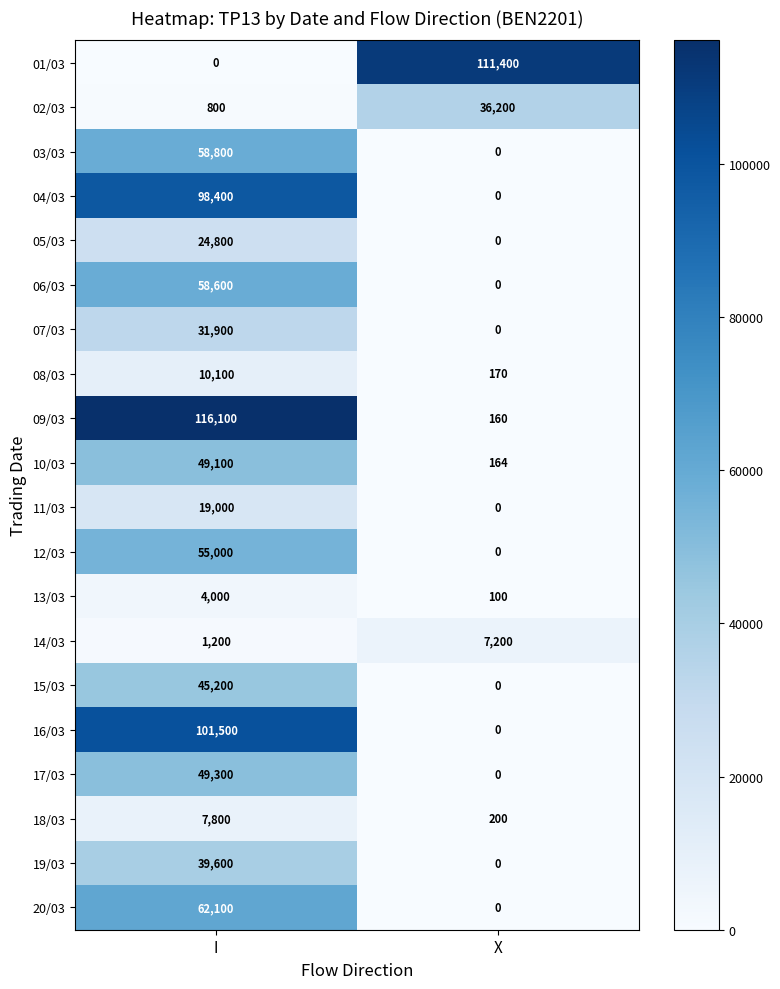

Which series has the widest spread of values?

09/03